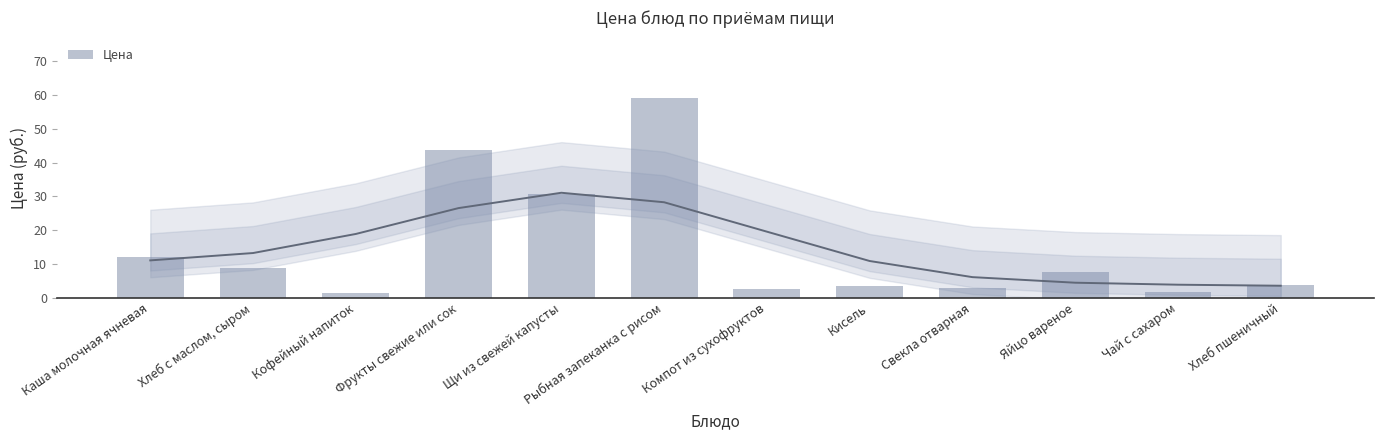

What is the average value?

14.8